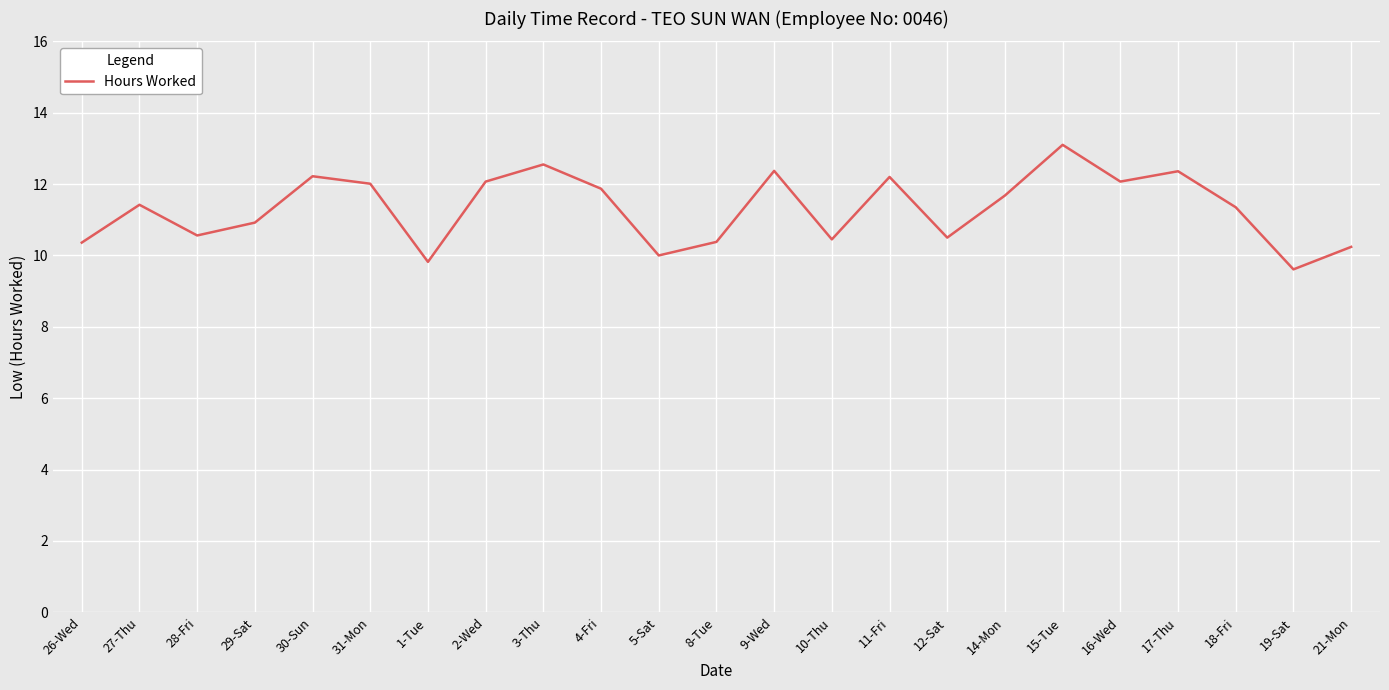

Read the value at 15-Tue.

13.1